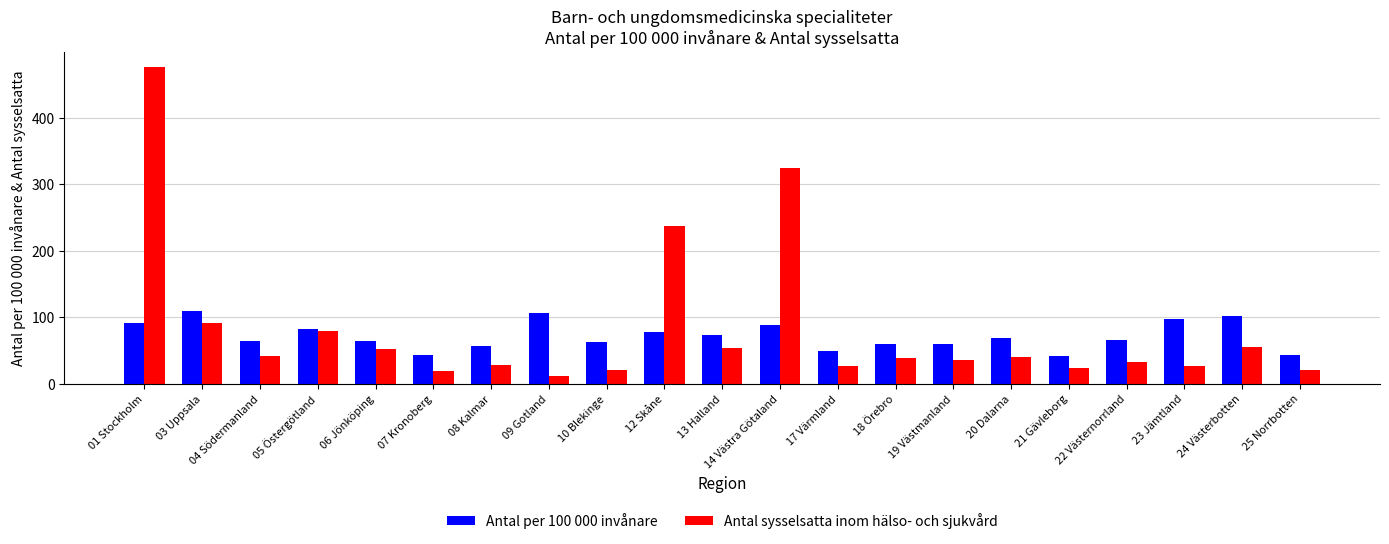

What is the maximum value shown in the chart?

476.0